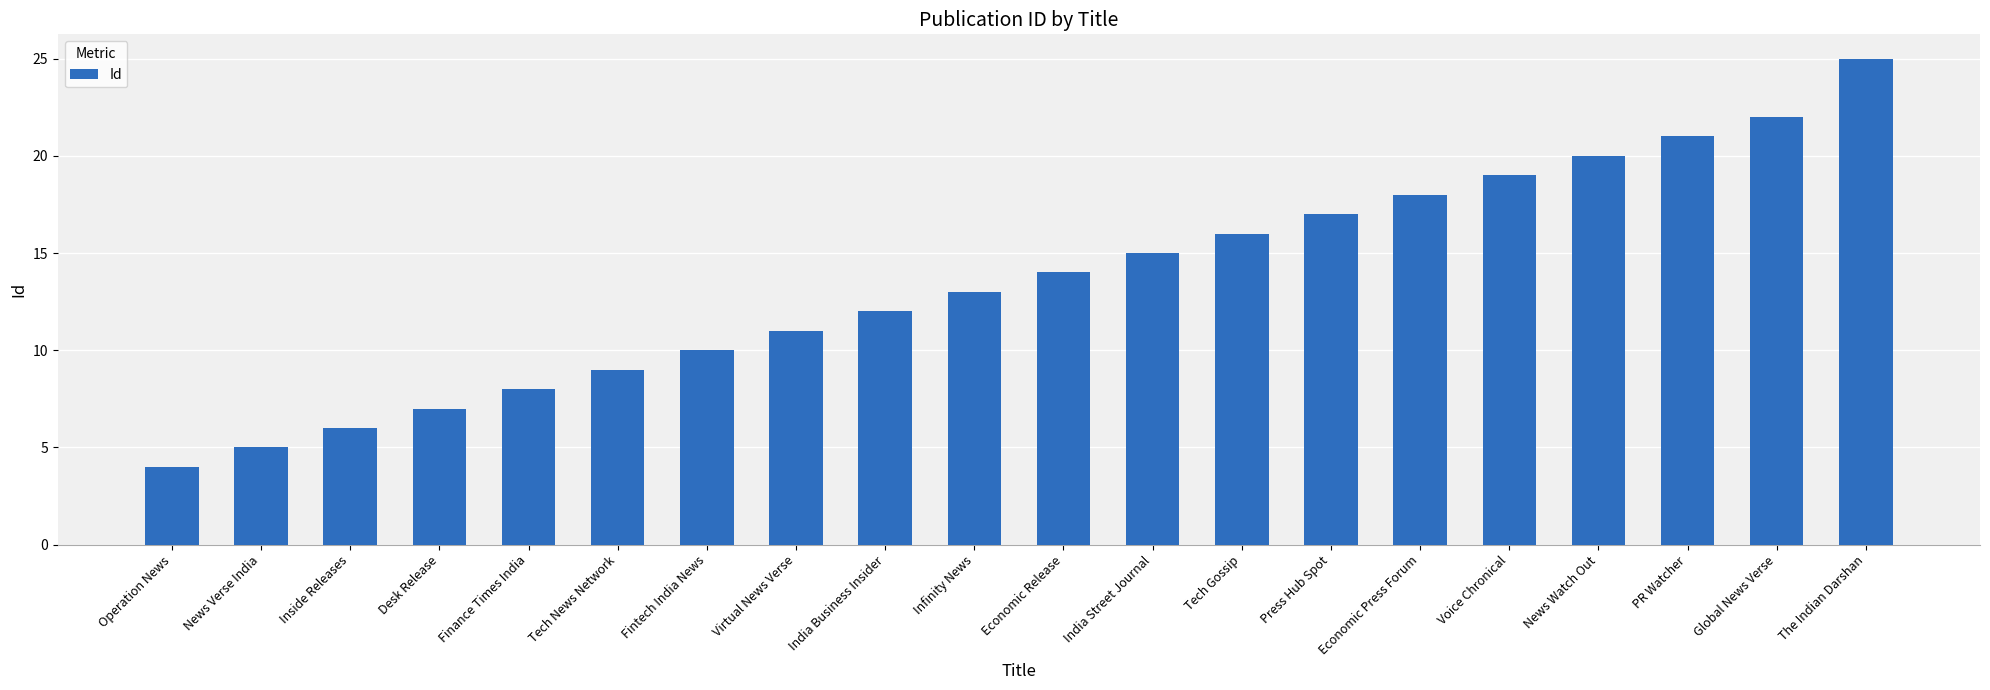

Is it true that the value at Finance Times India is 5?

False